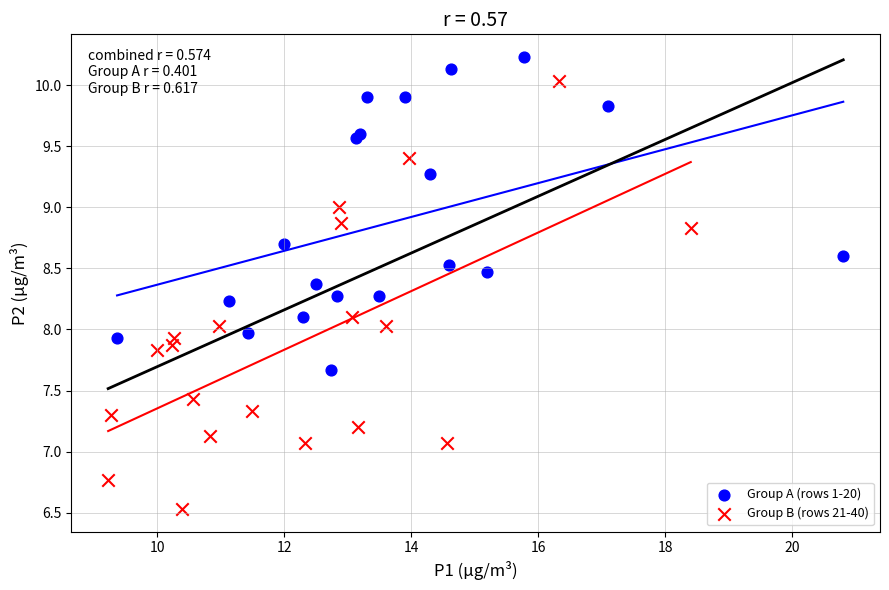

Which series has the largest Y range (max minus min)?

Group B (rows 21-40)